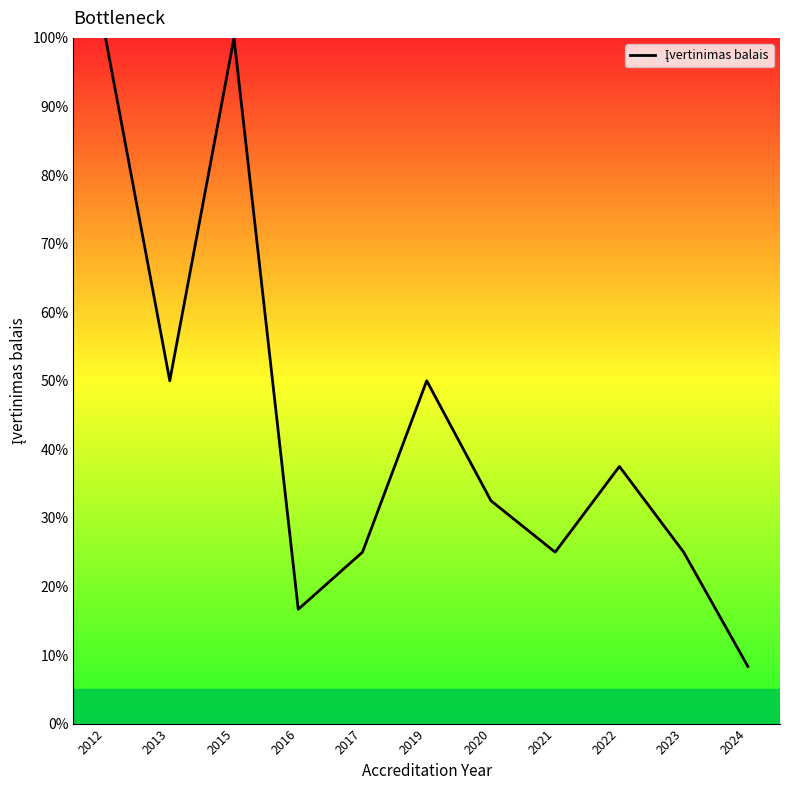

The value at 2020 is 7.6. True or false?

False